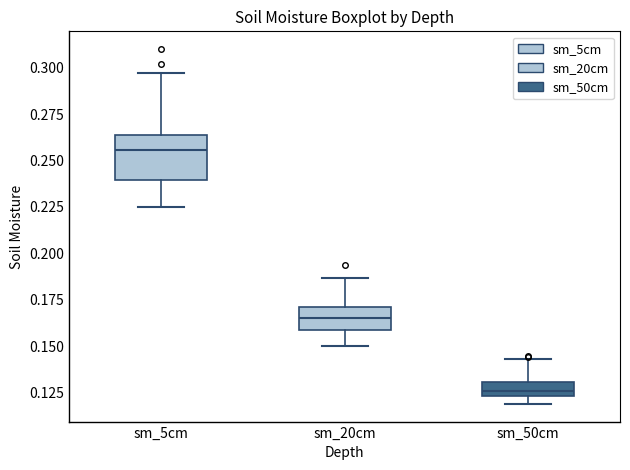

Where does the lower whisker of the box for sm_5cm end on the y-axis? The values are not printed on the chart, so give them approximately, as read against the axis.

0.225